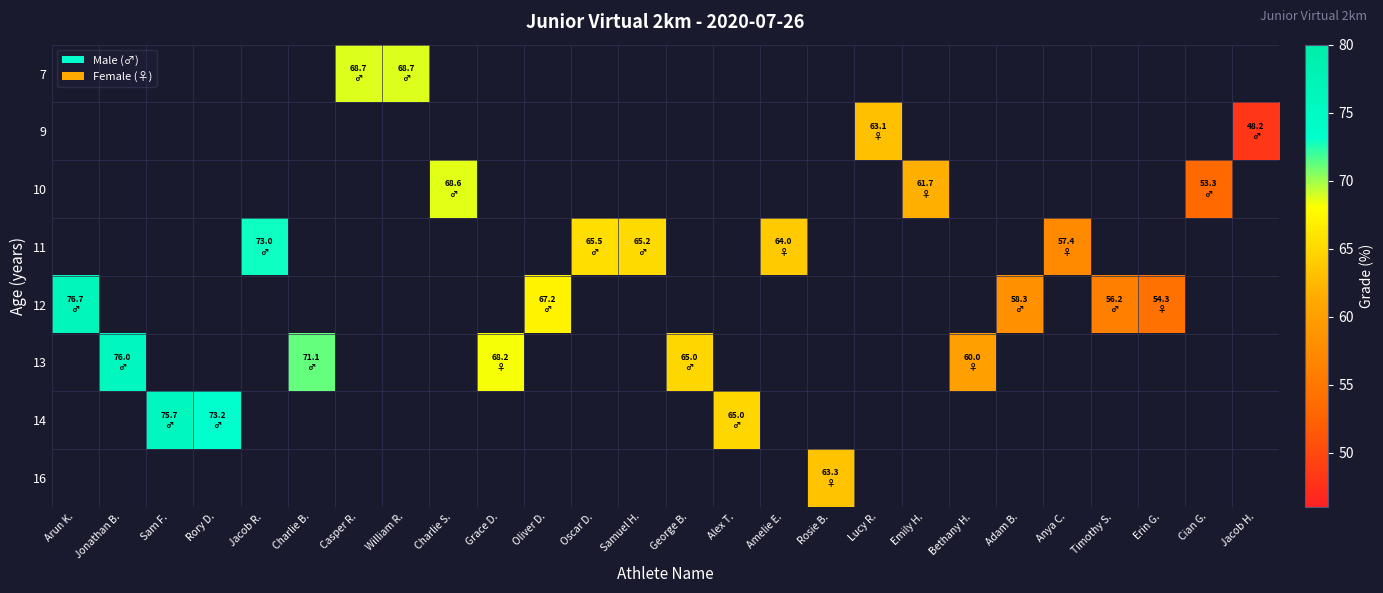

How many series are shown in this chart?

8